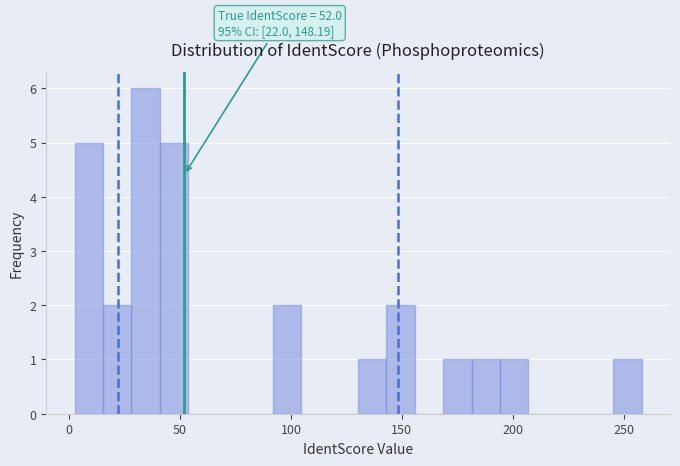

Around what value on the x-axis is the tallest bar? Give the approximate position of its centre, as read against the axis.

35